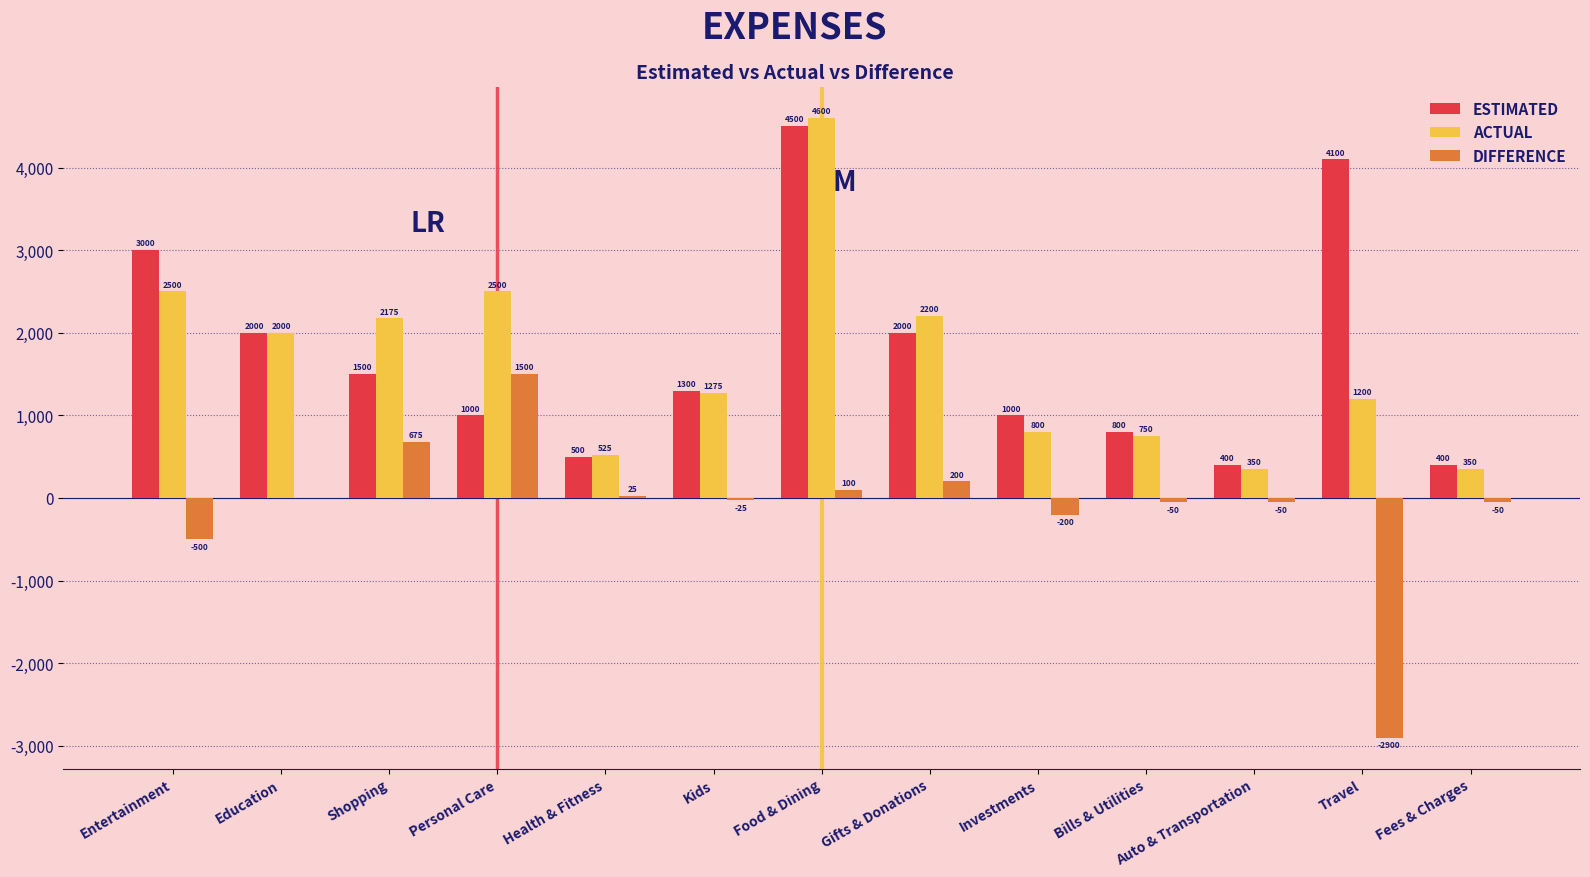

What is the sum of the ESTIMATED values at Kids and Shopping?

2800